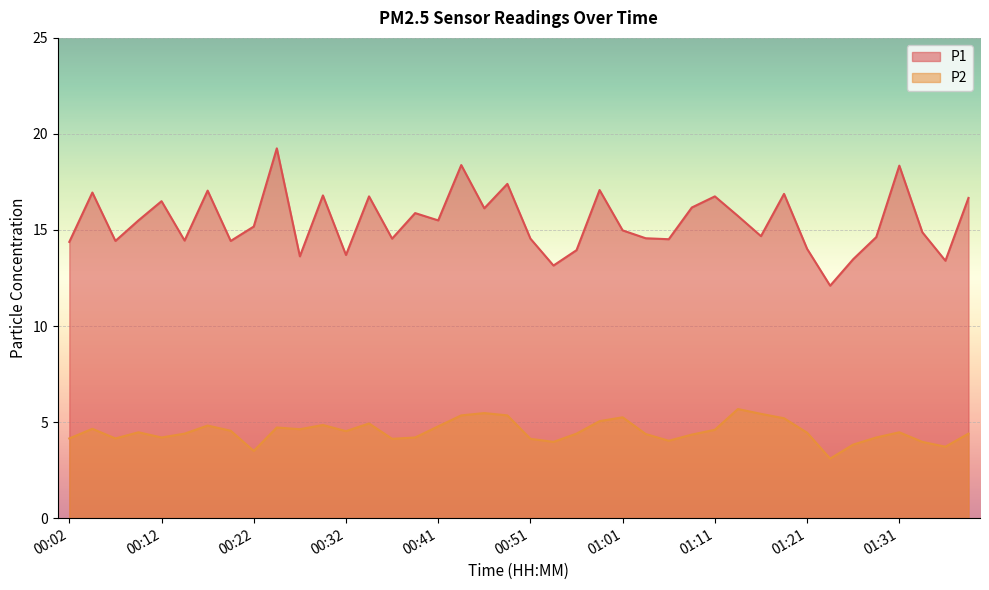

Which series changed the most between 00:07 and 01:11?

P1